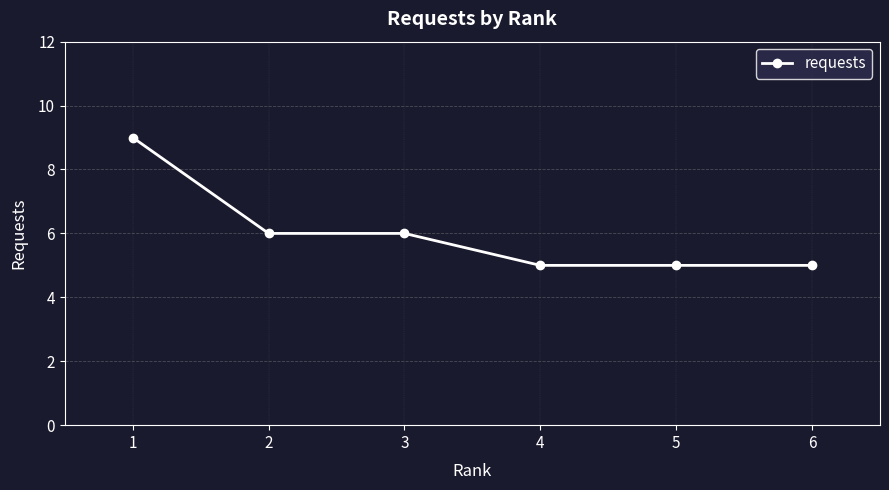

The value at 1 is 9. True or false?

True